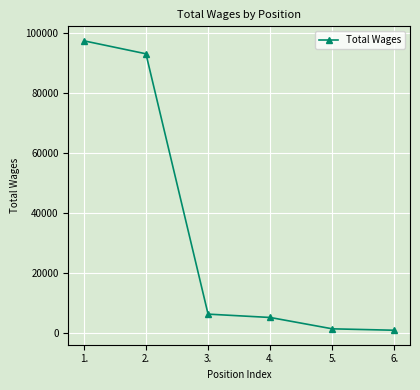

Approximately how many times larger is the value at 3. compared to 1.?

0.1